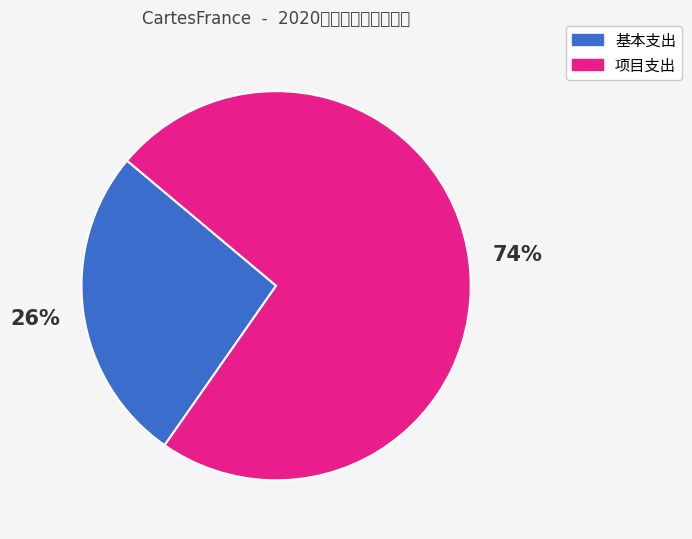

How many slices are in this pie chart?

2